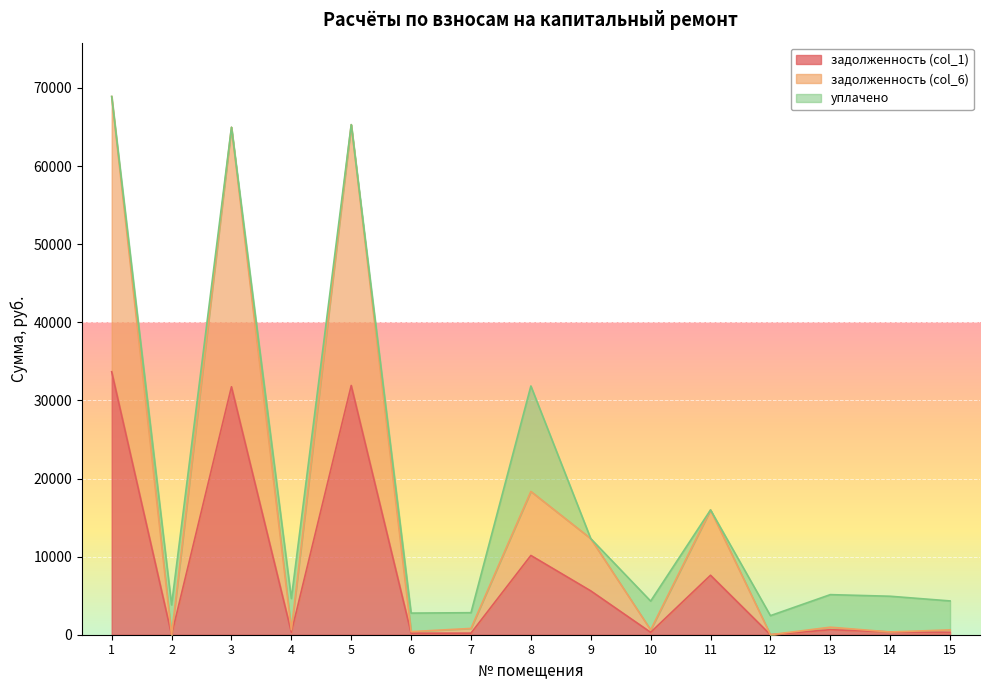

At how many categories does at least one series exceed 21054?

3